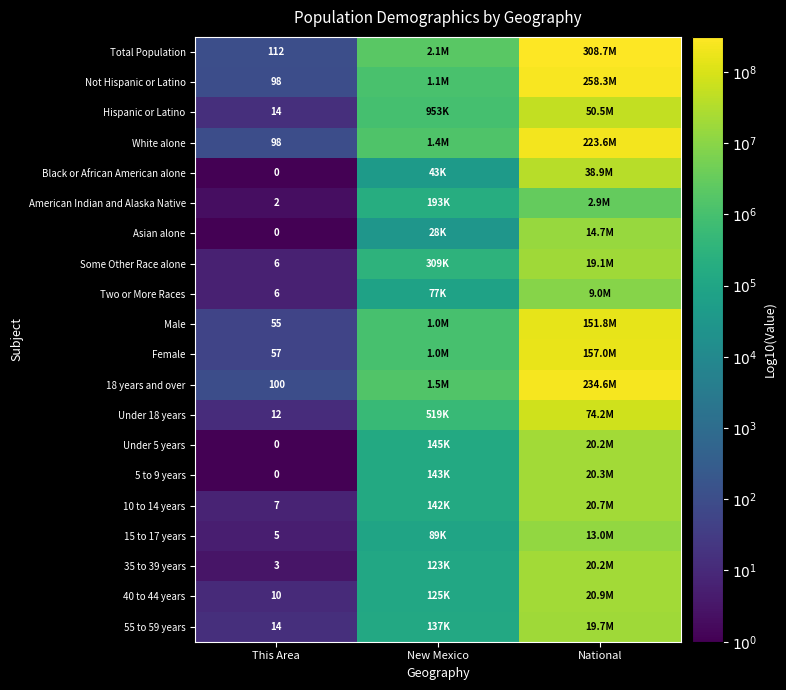

Which series has the largest total across all categories?

Total Population